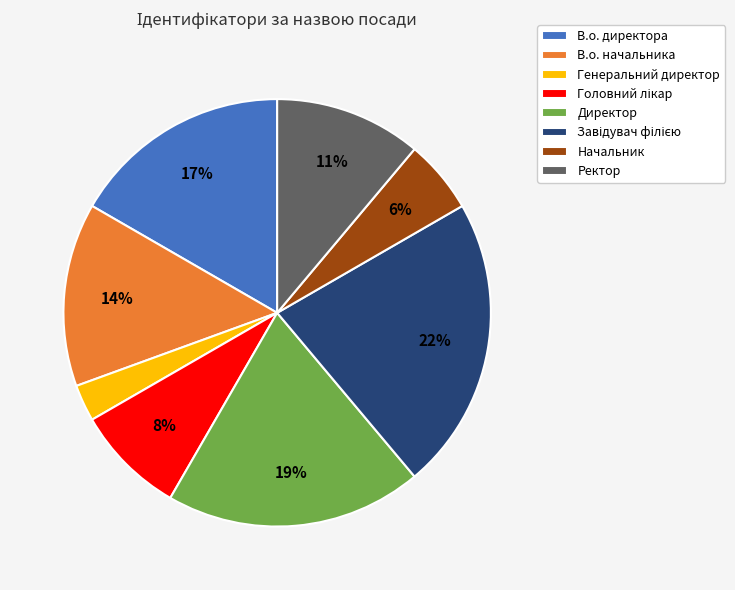

Which category has the smallest portion of the pie?

Генеральний директор